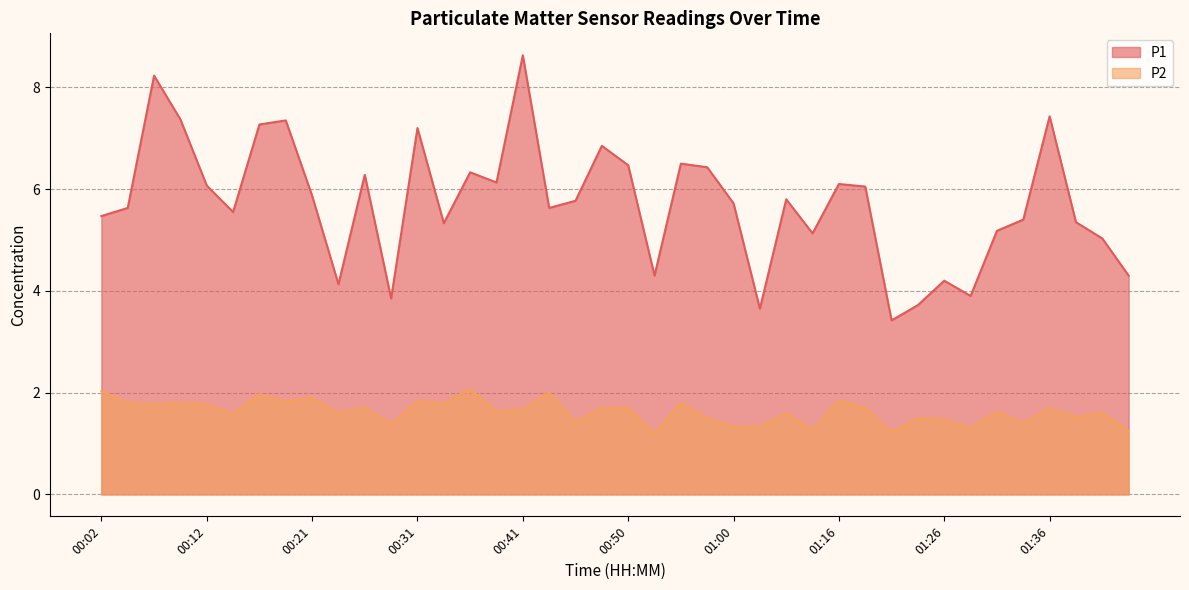

Between 00:21 and 00:24, which series saw the biggest shift?

P1